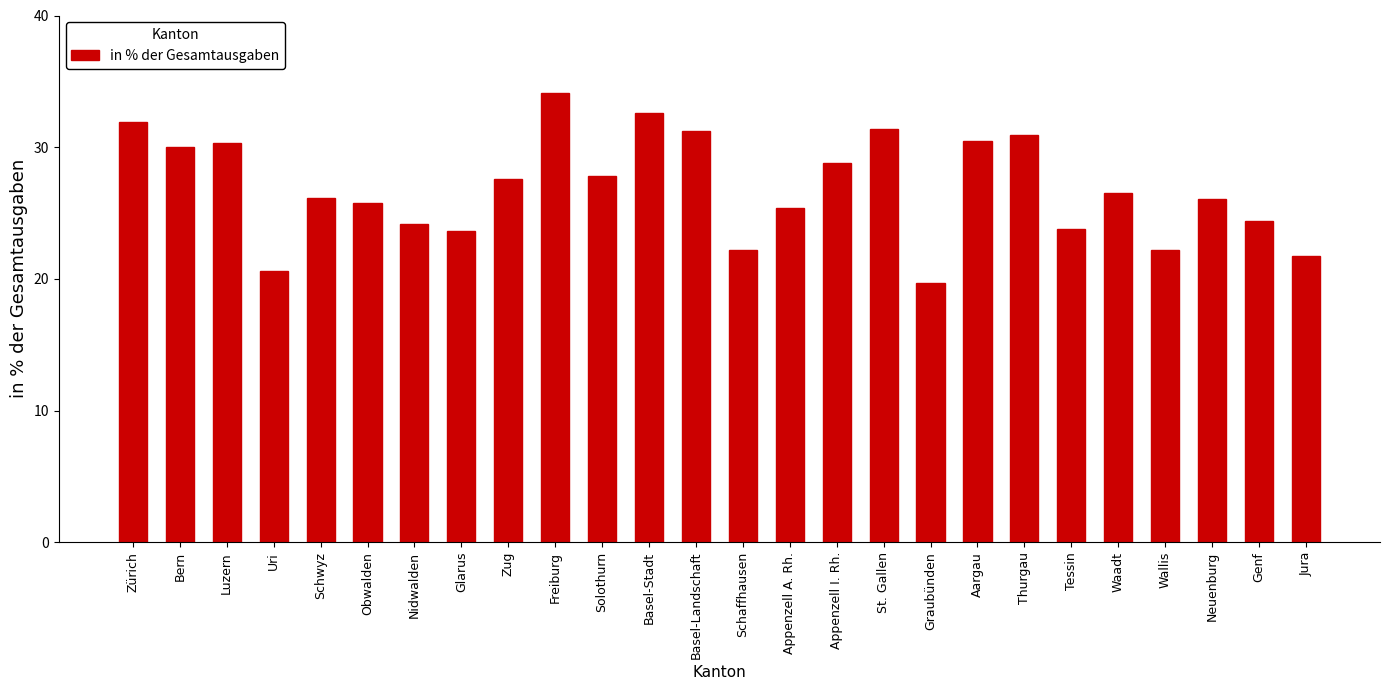

Read the value at Waadt.

26.5